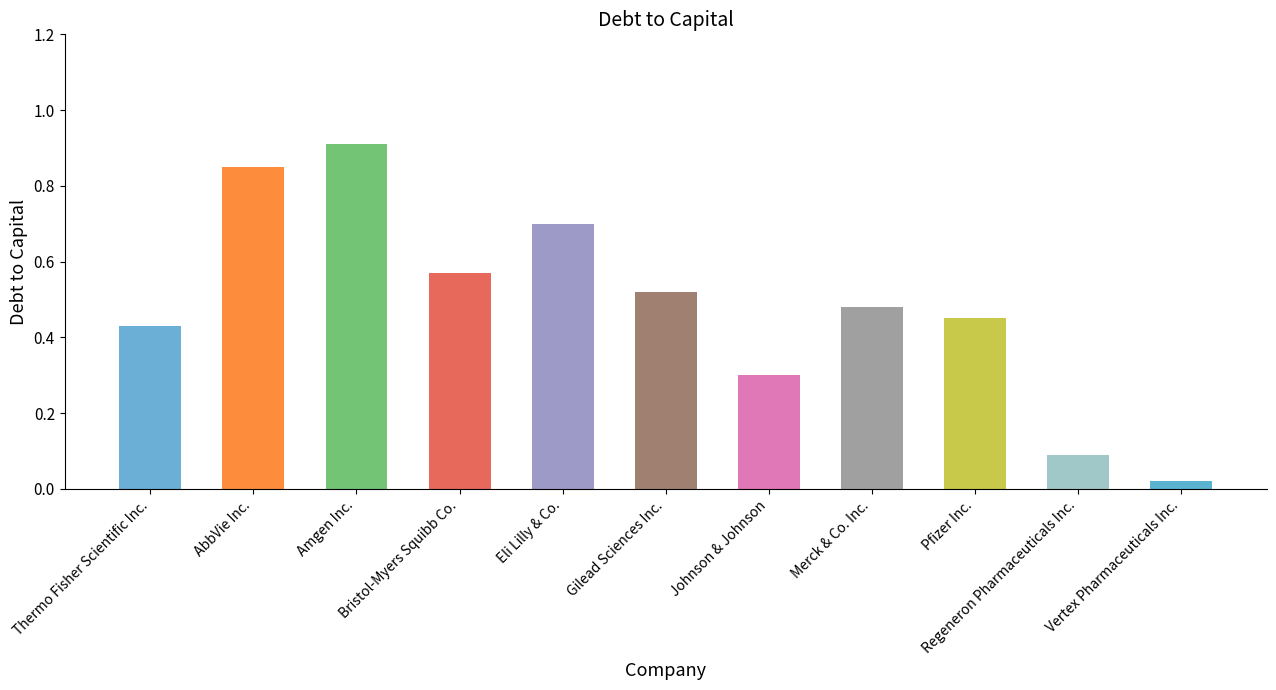

Rank the categories by value from lowest to highest.

Vertex Pharmaceuticals Inc., Regeneron Pharmaceuticals Inc., Johnson & Johnson, Thermo Fisher Scientific Inc., Pfizer Inc., Merck & Co. Inc., Gilead Sciences Inc., Bristol-Myers Squibb Co., Eli Lilly & Co., AbbVie Inc., Amgen Inc.